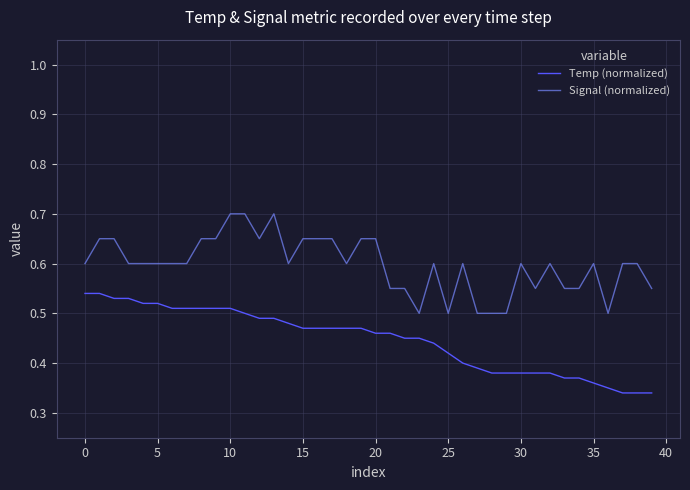

True or false: Signal (normalized) and Temp (normalized) intersect in this chart.

False